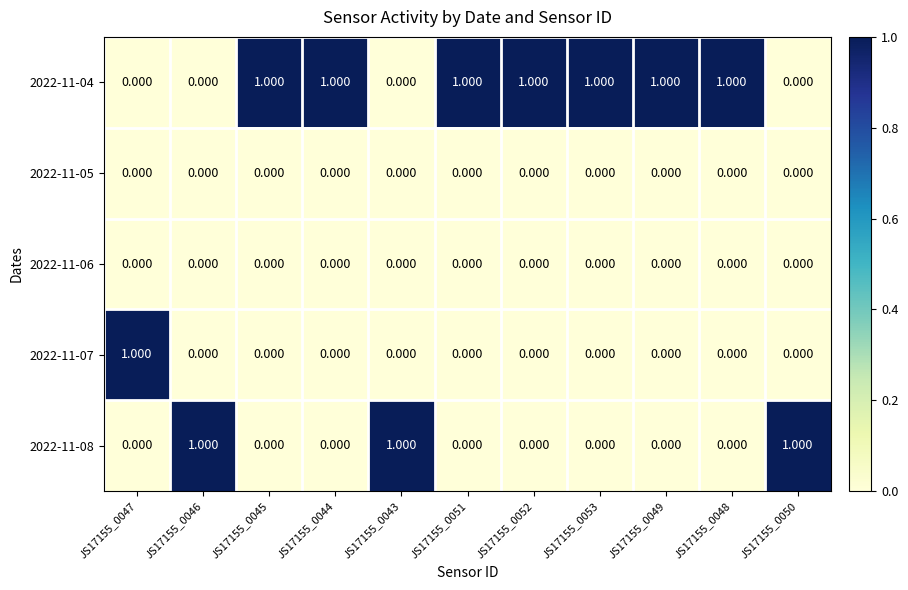

List the series in order of their peak value, lowest first.

2022-11-05, 2022-11-06, 2022-11-04, 2022-11-07, 2022-11-08